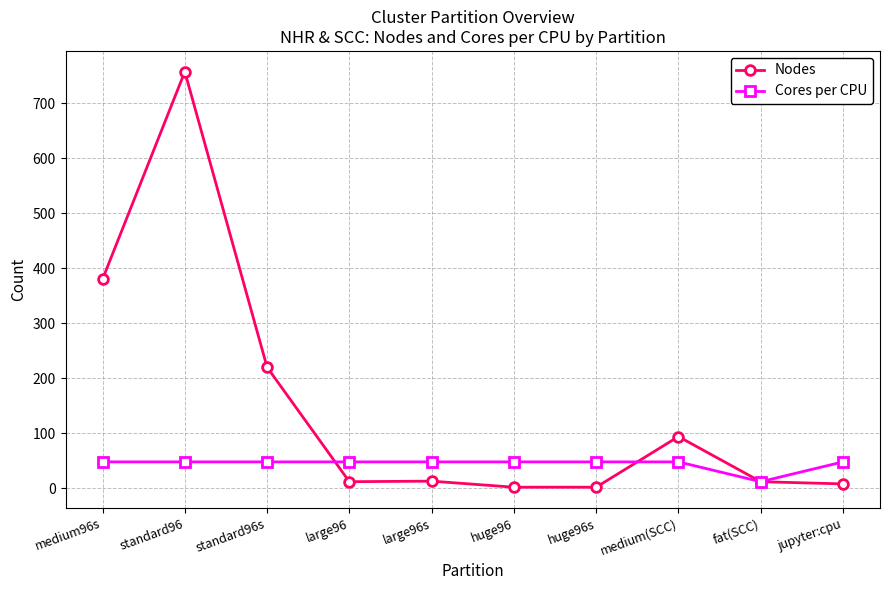

List the series in order of their peak value, highest first.

Nodes, Cores per CPU